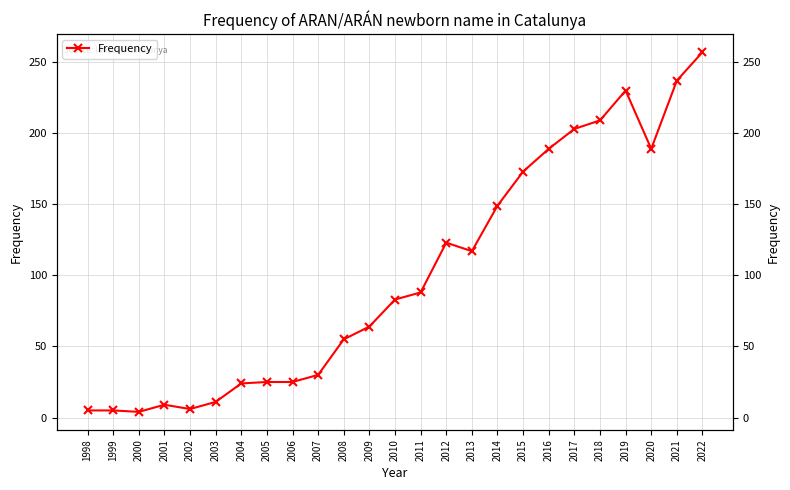

At which category does the chart reach its minimum across all series?

2000